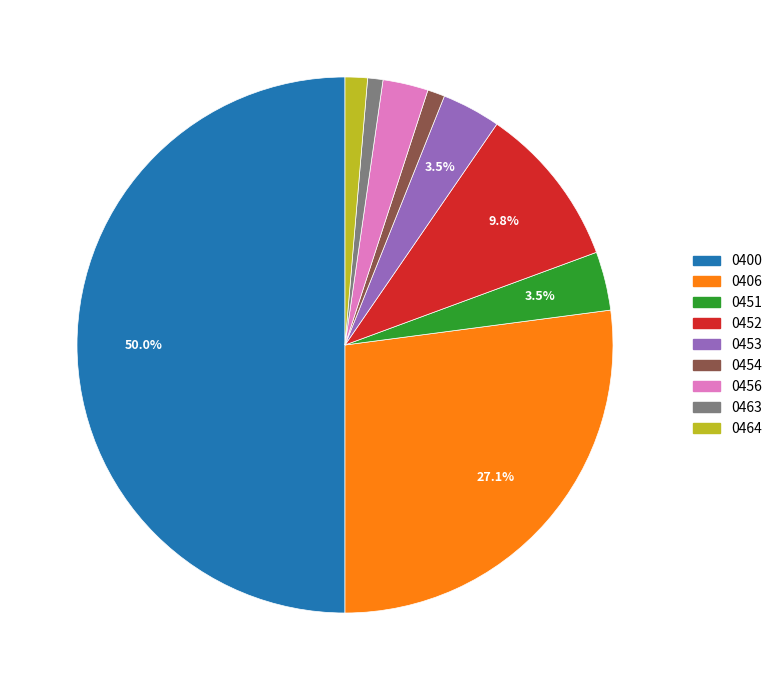

What is the ratio of the value at 0453 to the value at 0456?

1.3